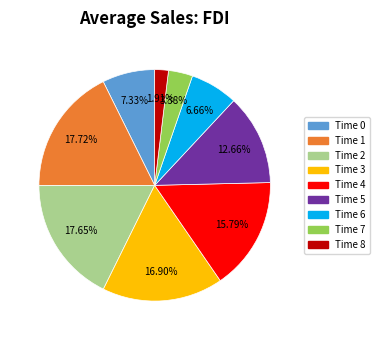

What is the smallest slice in the pie chart?

Time 8